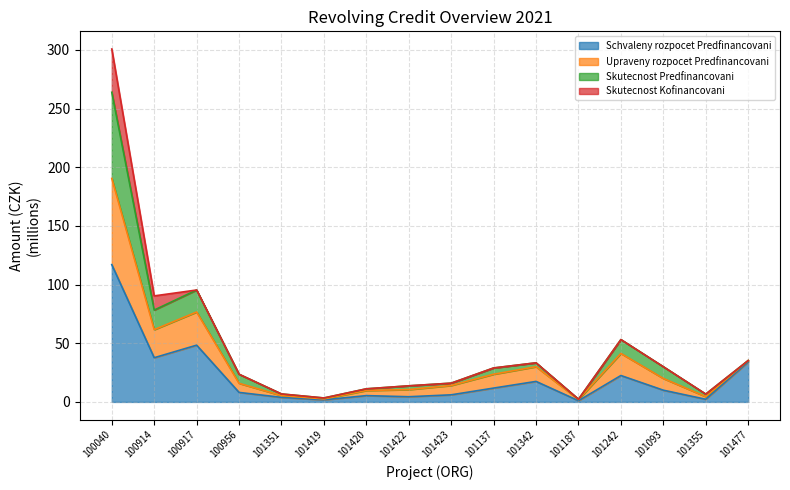

What position from the left is 101419?

6